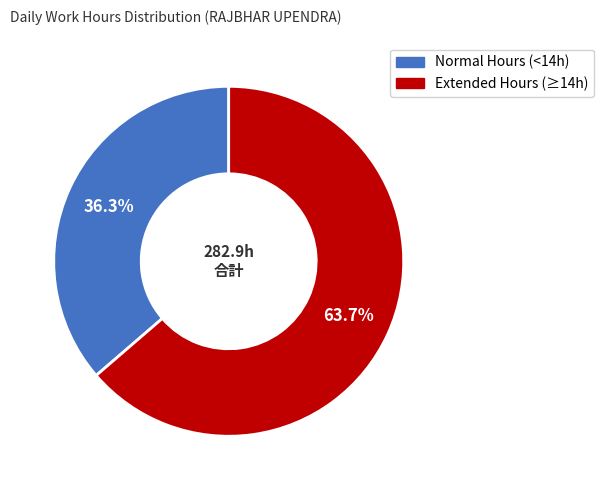

Does any single category account for the majority?

Yes